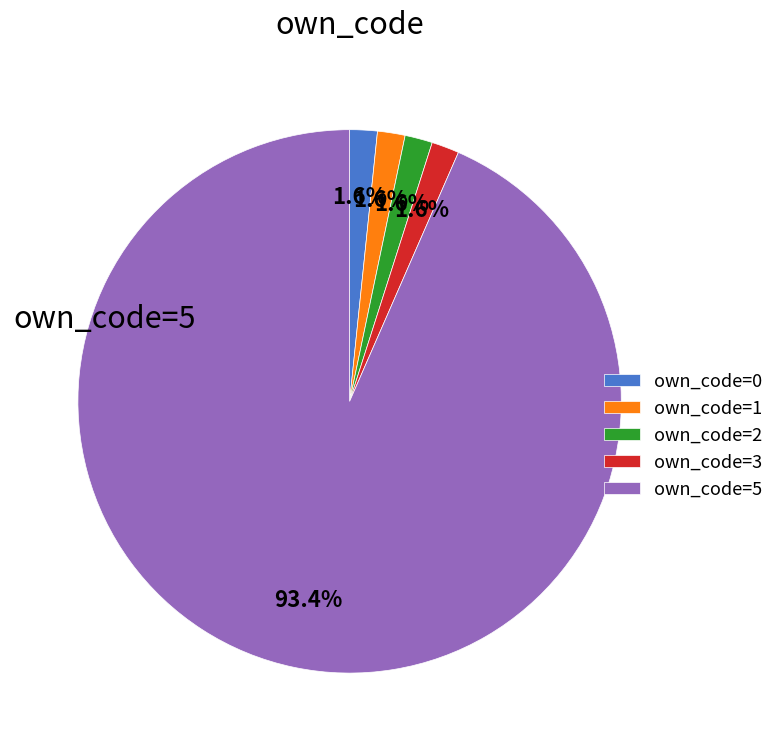

Which category has the biggest portion of the pie?

own_code=5